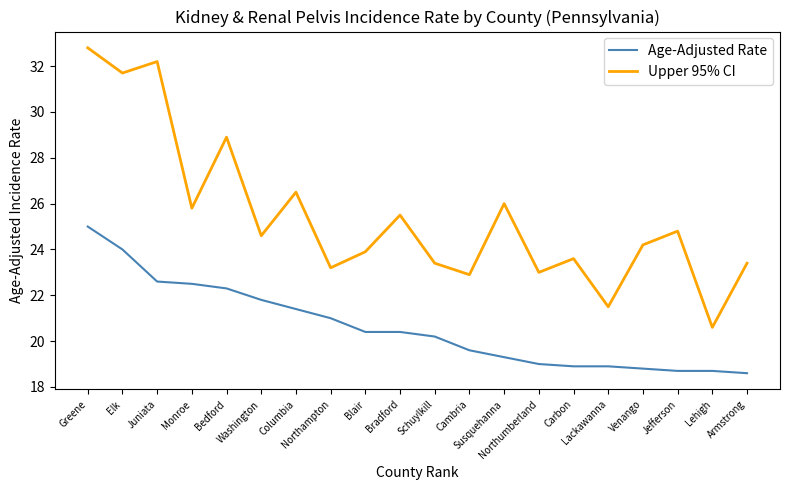

The Upper 95% CI series shows 23.6 at Carbon. True or false?

True